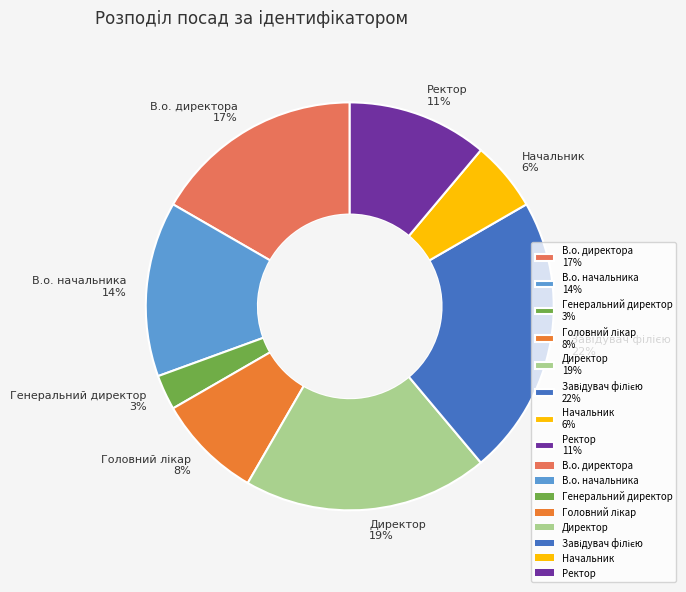

Between Директор 19% and Начальник 6%, which is larger?

Директор 19%